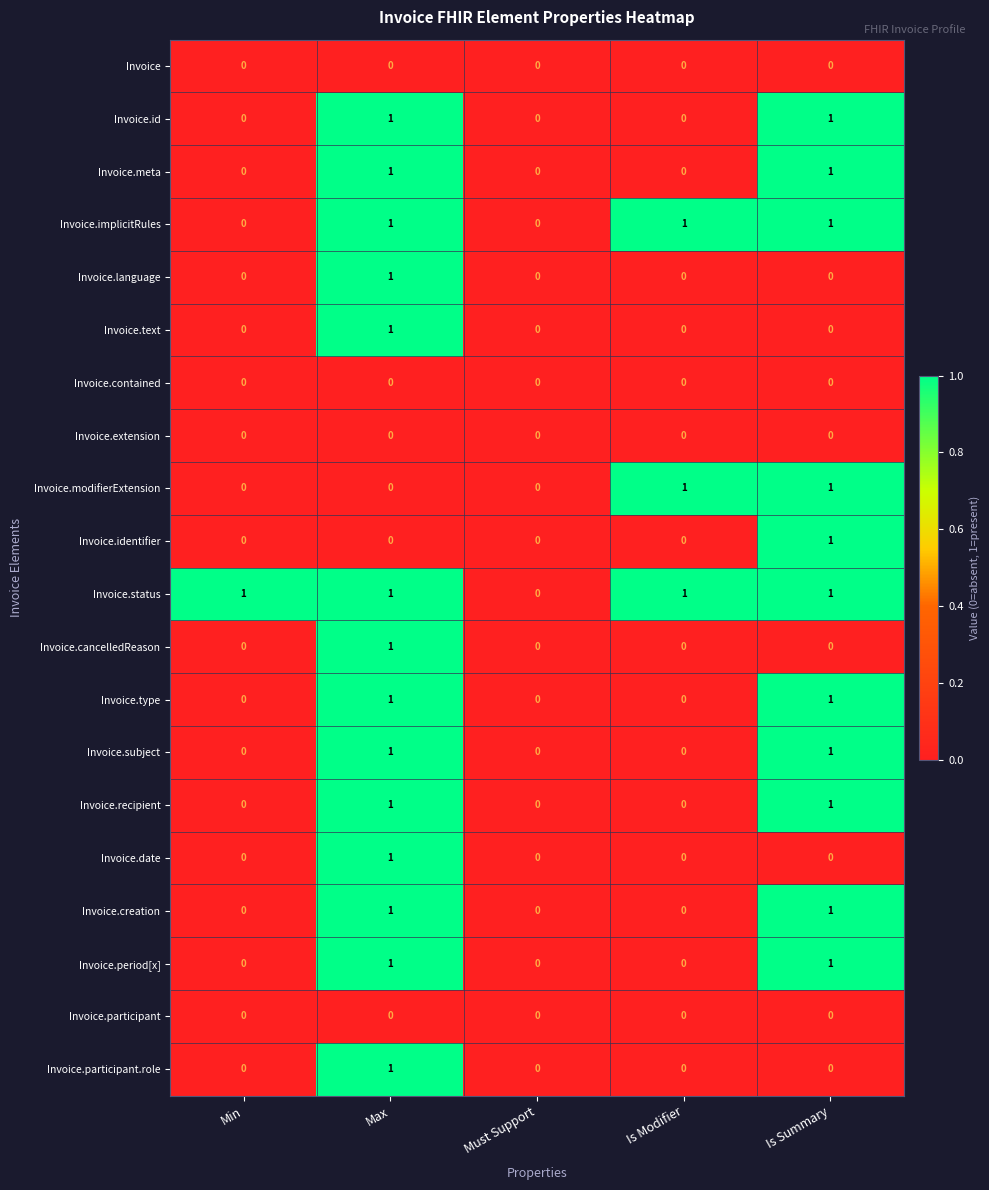

The value of Invoice.subject at Must Support is 0. True or false?

True